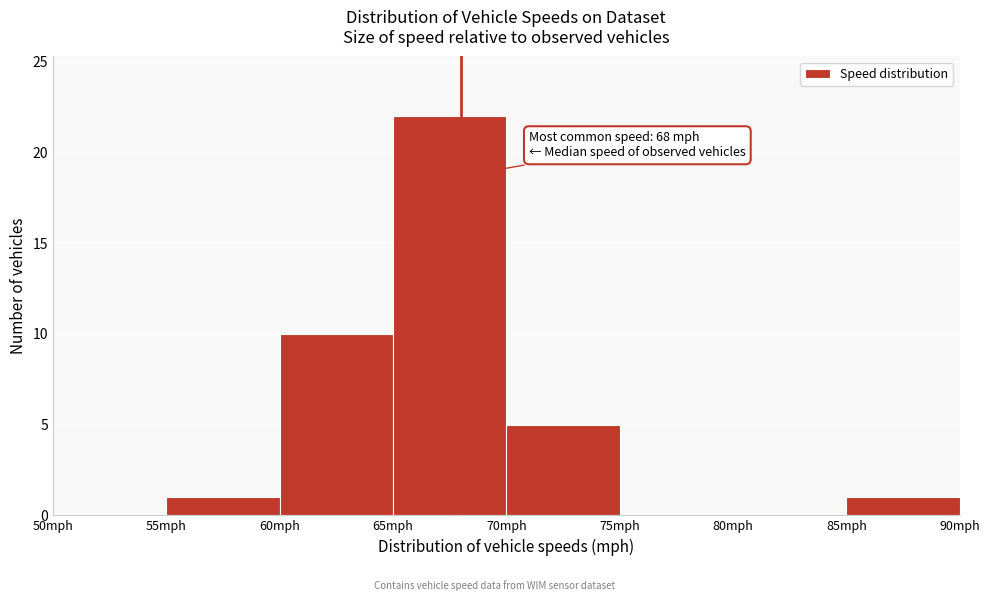

Which range on the x-axis has the tallest bar?

65 to 70